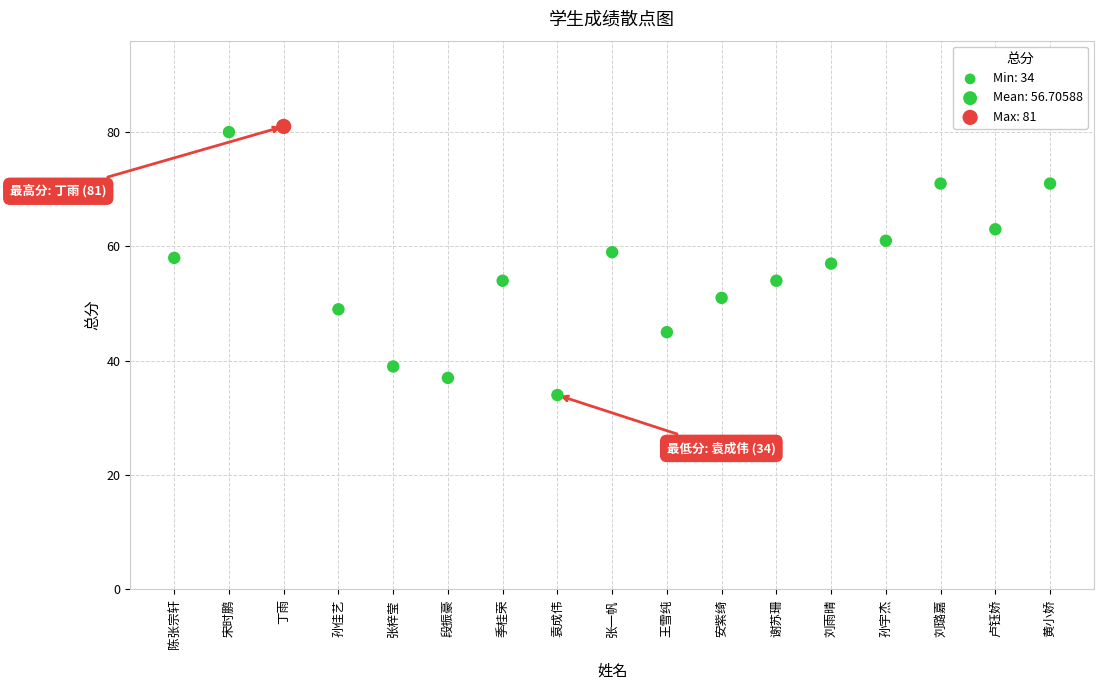

What is the range of Y values (max minus min)?

47